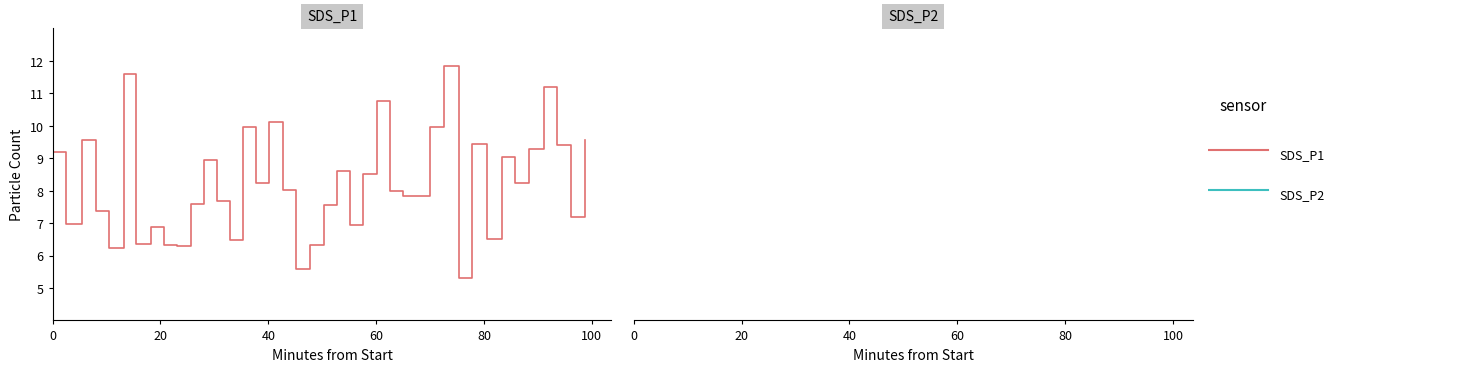

How many lines are shown in the chart?

2